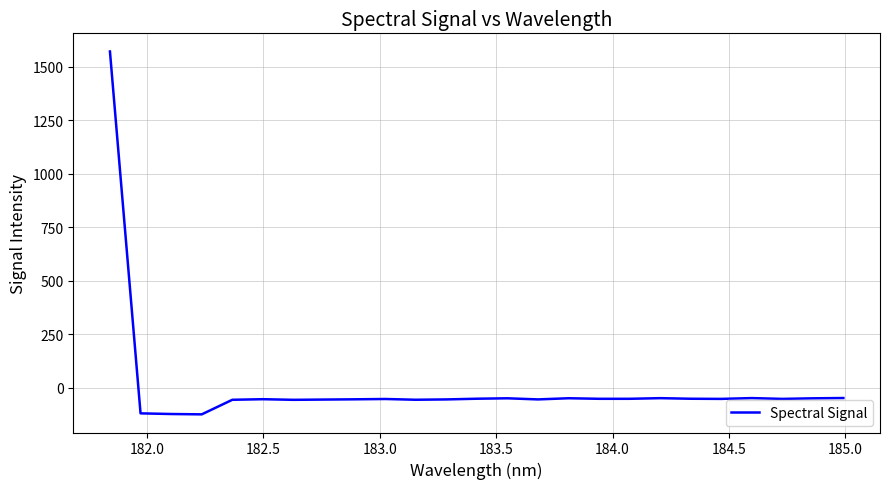

Count the number of data series in this chart.

1